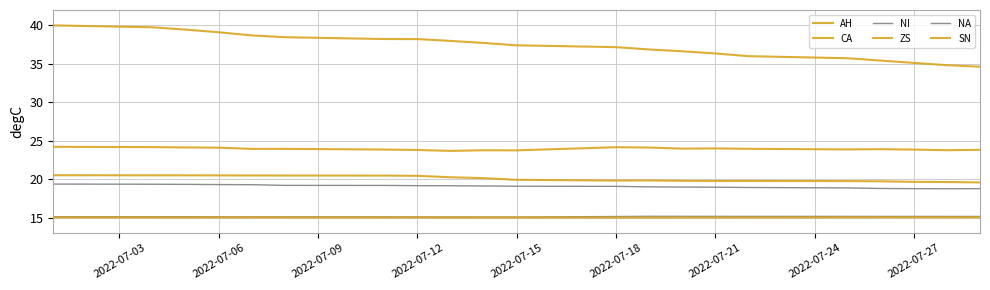

Is this an area chart (filled region under the line)?

No